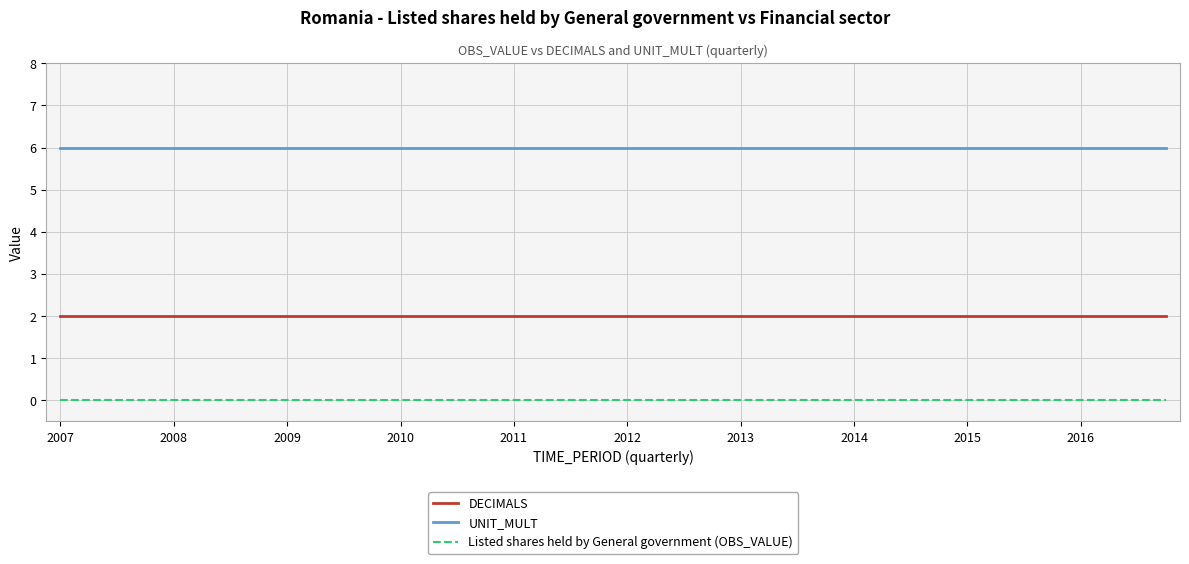

List the series in order of their overall mean, lowest first.

Listed shares held by General government (OBS_VALUE), DECIMALS, UNIT_MULT